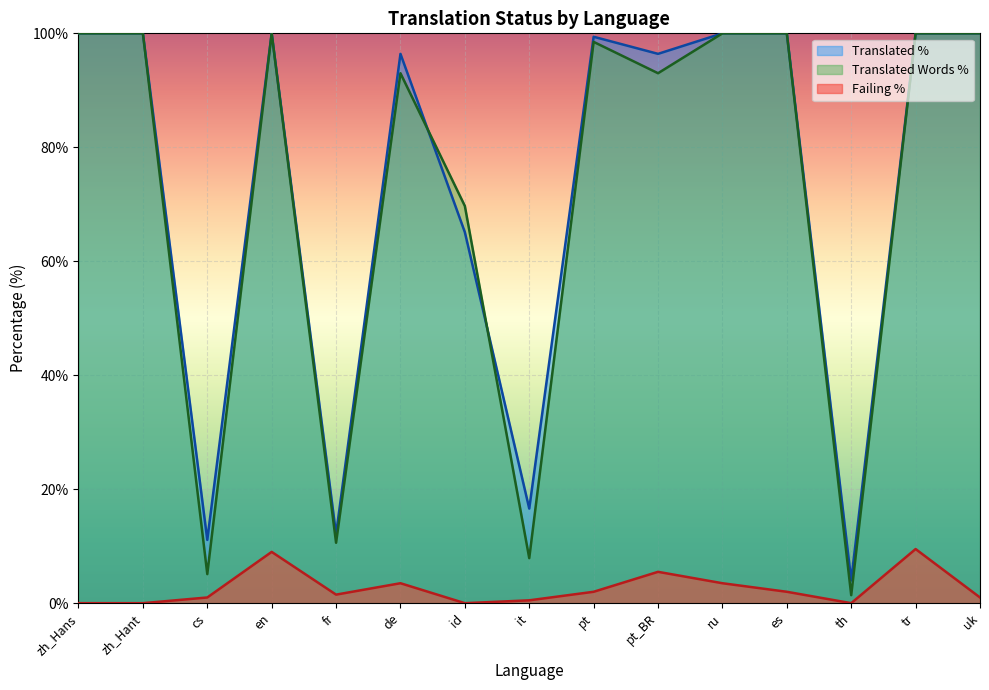

What is the highest value of the failing_percent series?

9.5